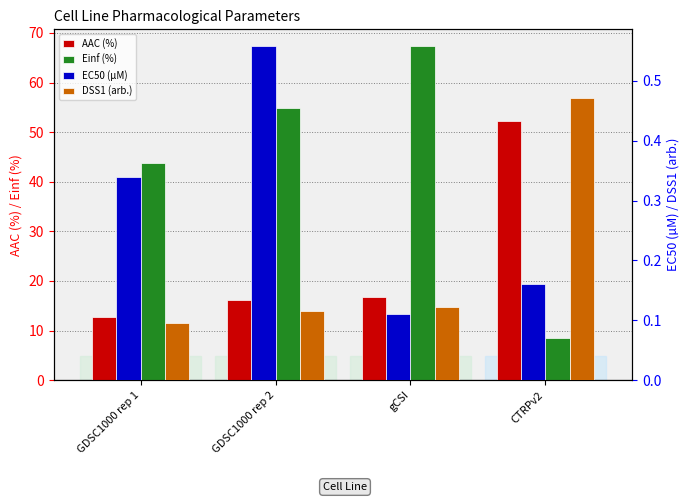

What is the value of the EC50 (µM) bar at the 1st from the left?

0.3